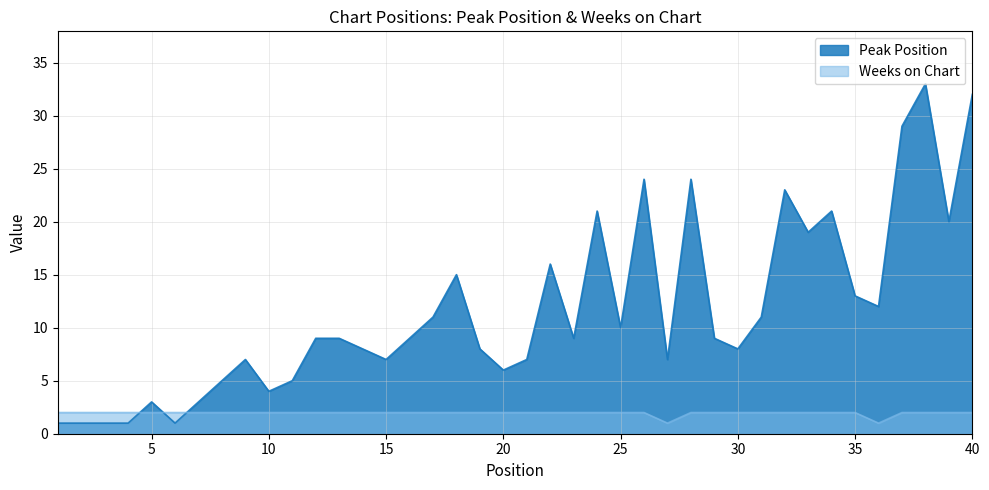

What is the smallest value displayed?

1